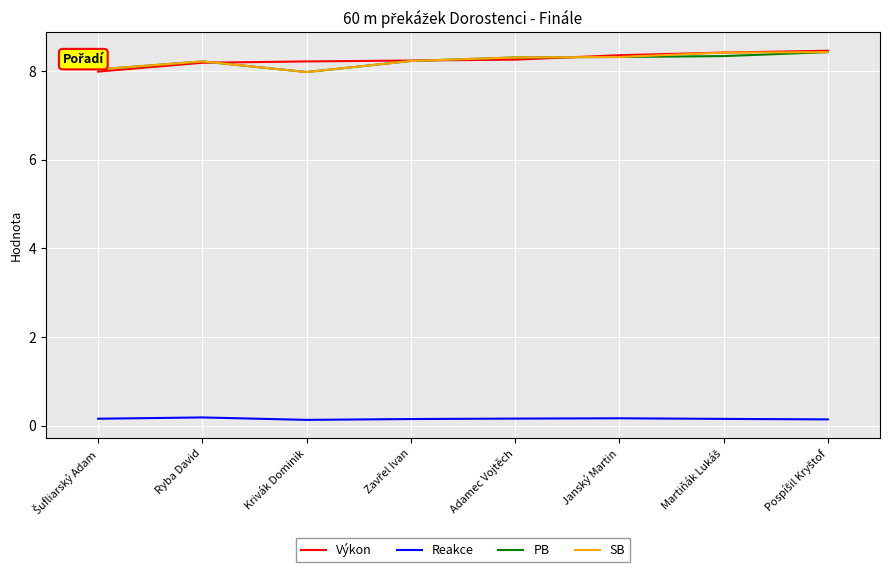

True or false: SB and Reakce intersect in this chart.

False